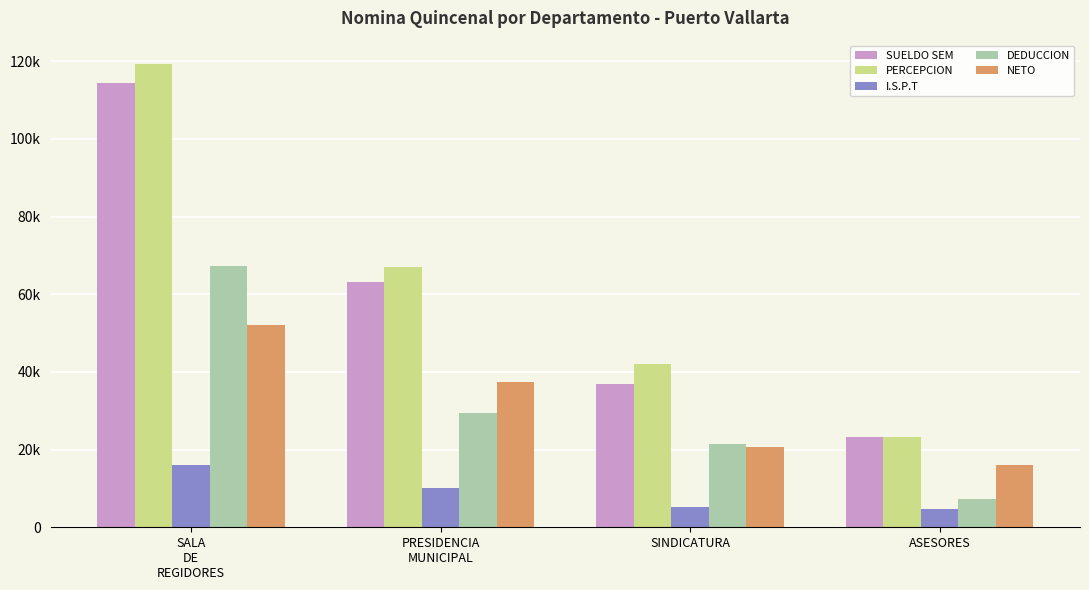

What are all the series names shown in the legend?

SUELDO SEM, PERCEPCION, I.S.P.T, DEDUCCION, NETO